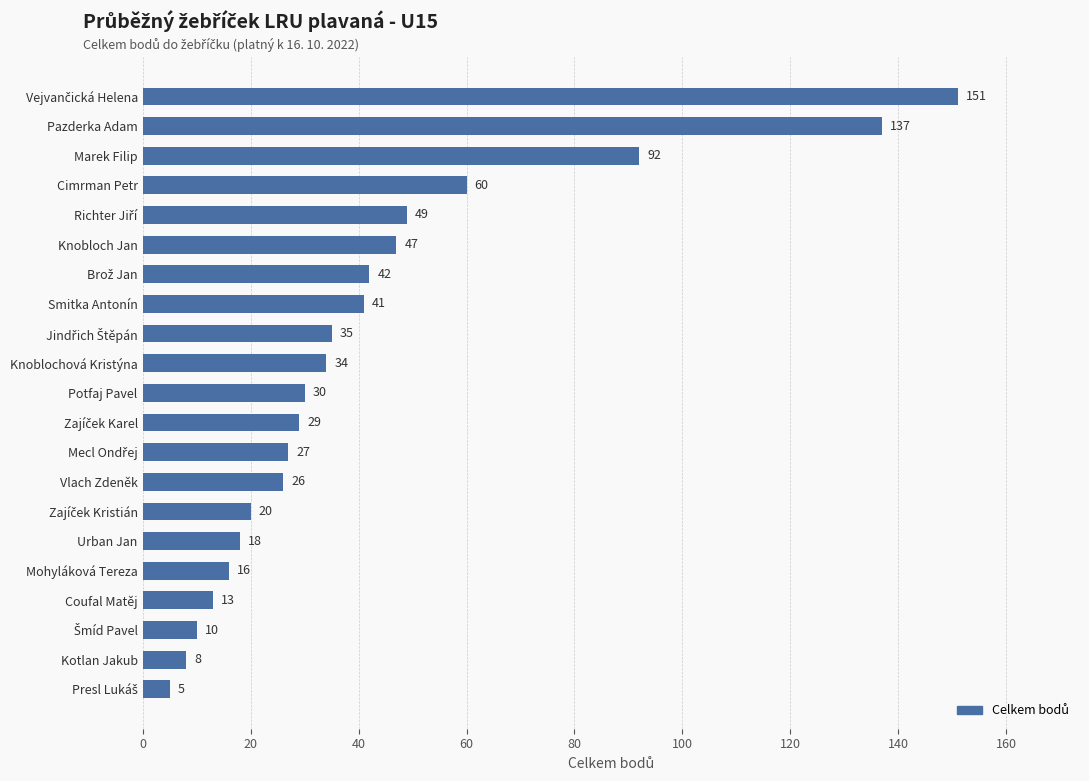

What is the value of the 10th bar from the top?

34